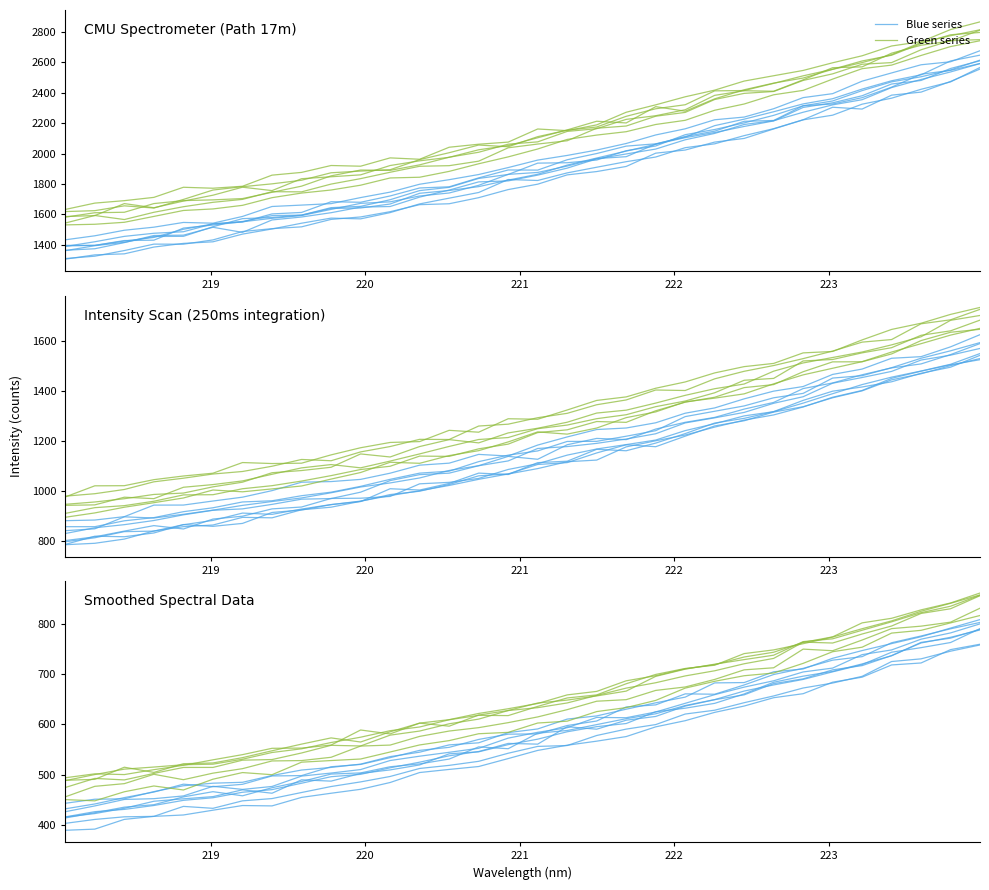

What is the difference between the maximum and minimum values in the Blue series series?

375.2